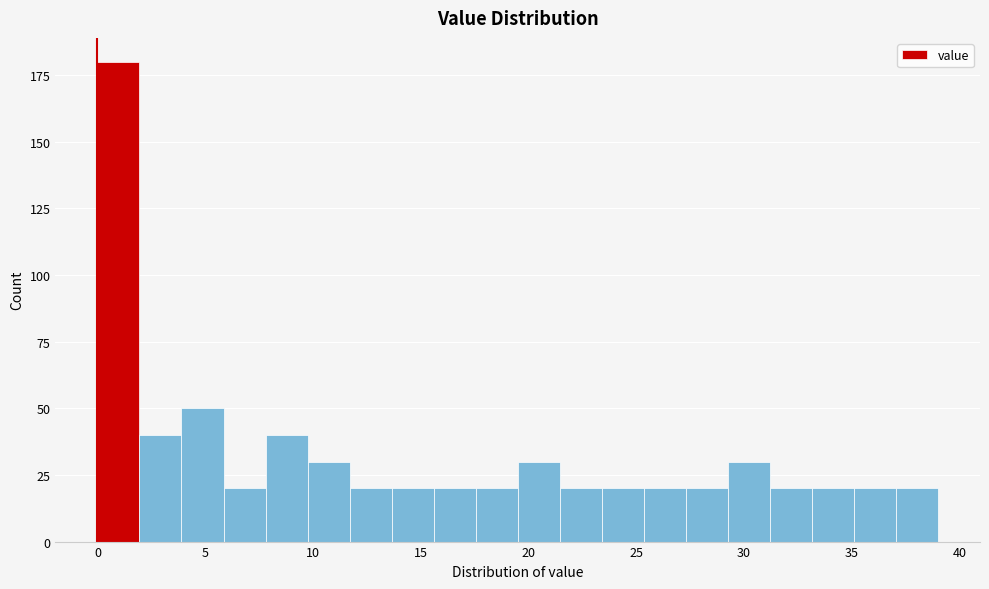

Around what value on the x-axis is the tallest bar? Give the approximate position of its centre, as read against the axis.

1.0